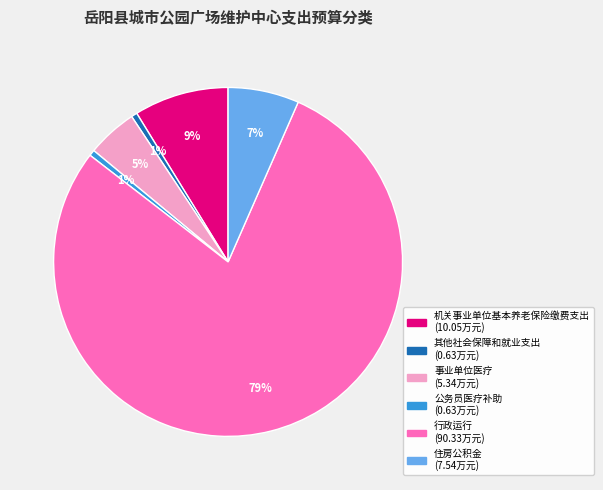

Is there any slice that represents more than half of the pie?

Yes